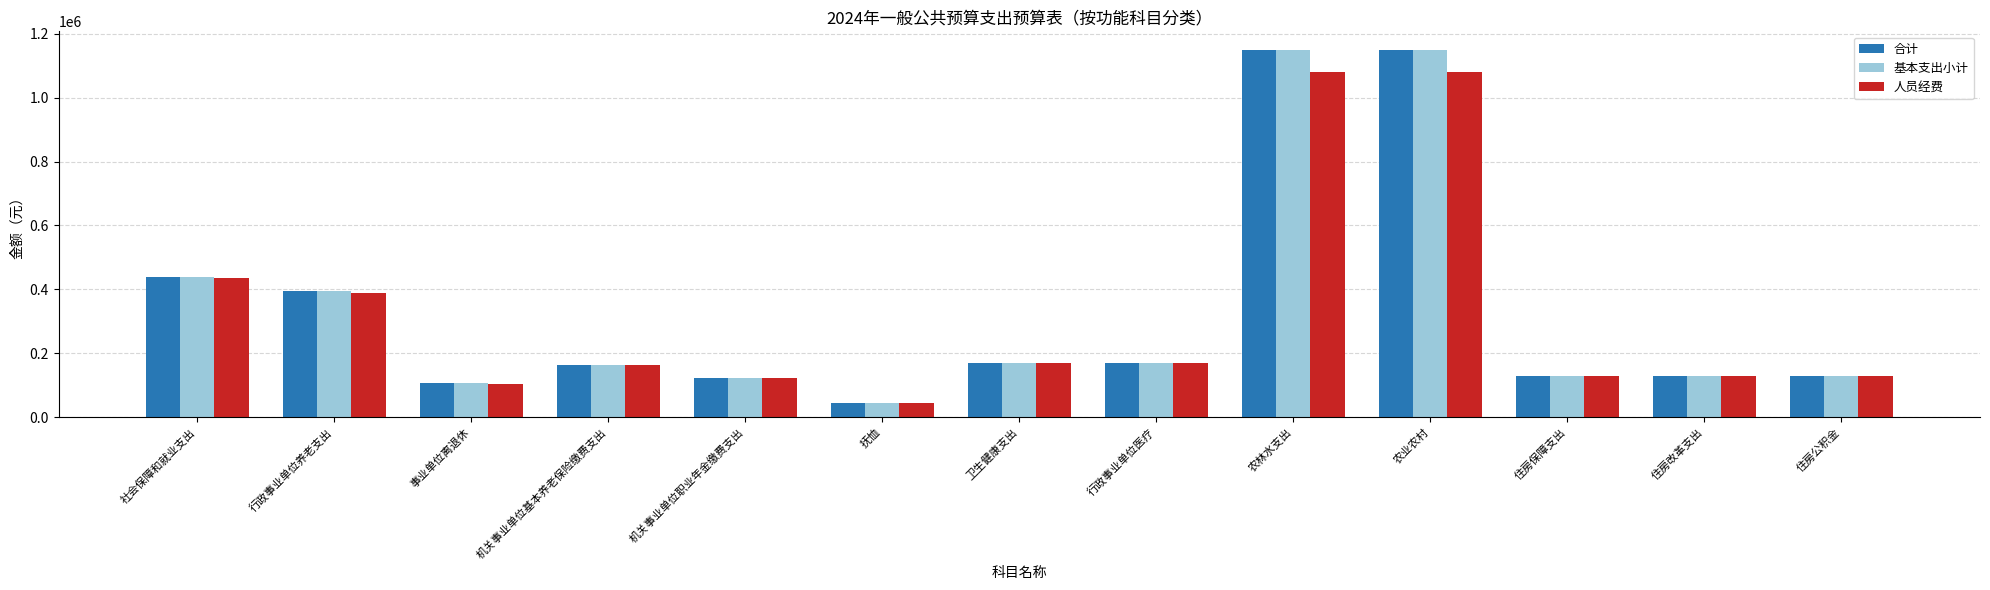

What is the total value across all series at 住房改革支出?

386352.2